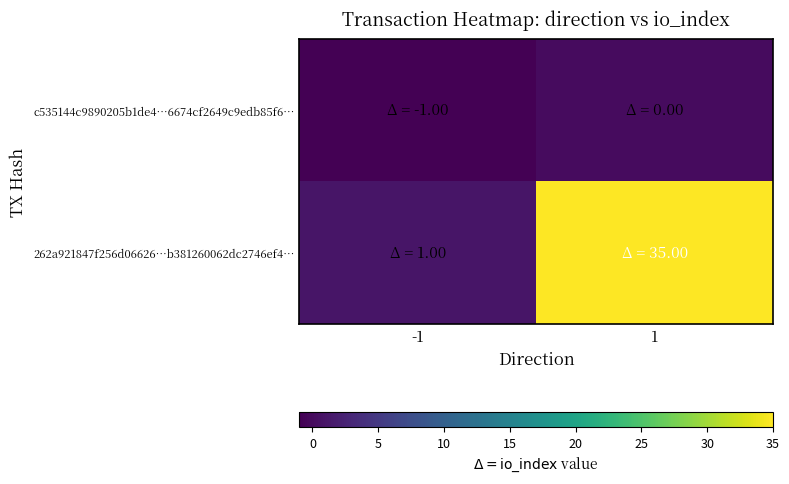

At which category is the sum across all series the highest?

1